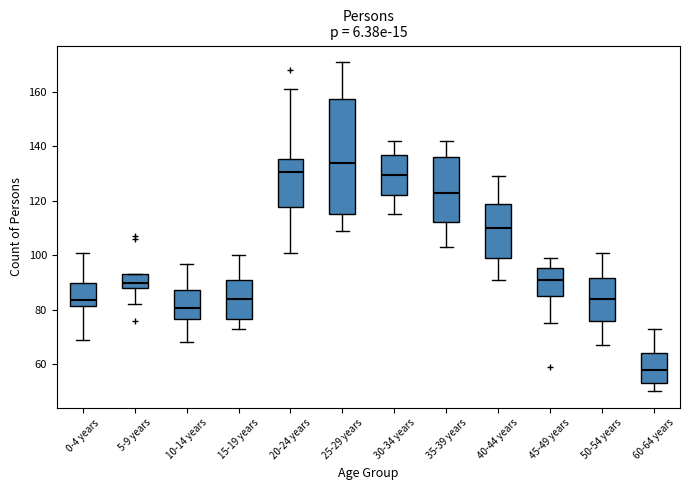

Which box has the lowest median line?

60-64 years